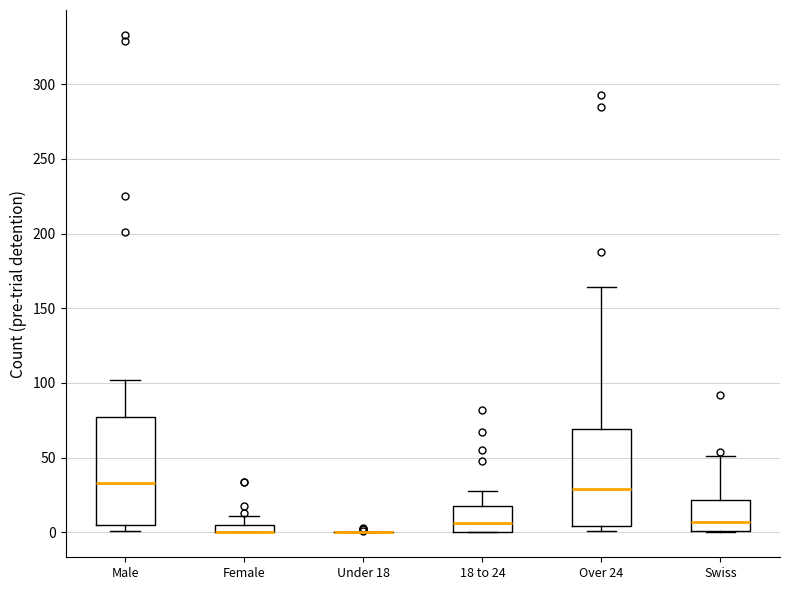

Comparing the boxes themselves (not the whiskers), which one is the tallest?

Male